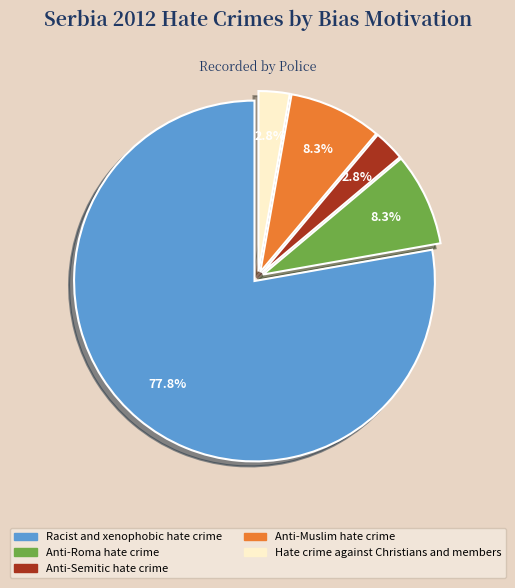

Which category accounts for the majority?

Racist and xenophobic hate crime